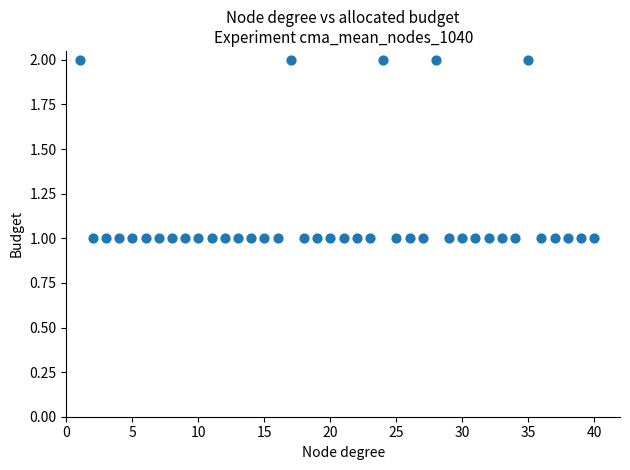

What is the range of X values (max minus min)?

39